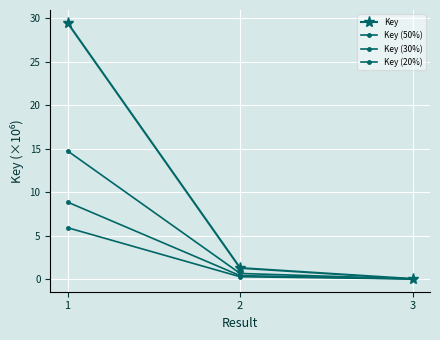

Does the chart have visible grid lines?

Yes